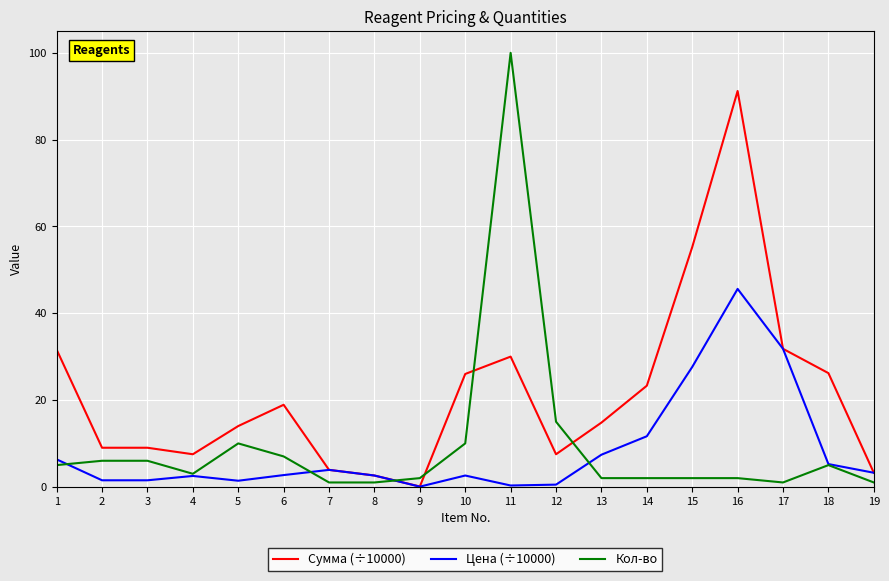

True or false: Кол-во and Сумма (÷10000) cross at least once.

True